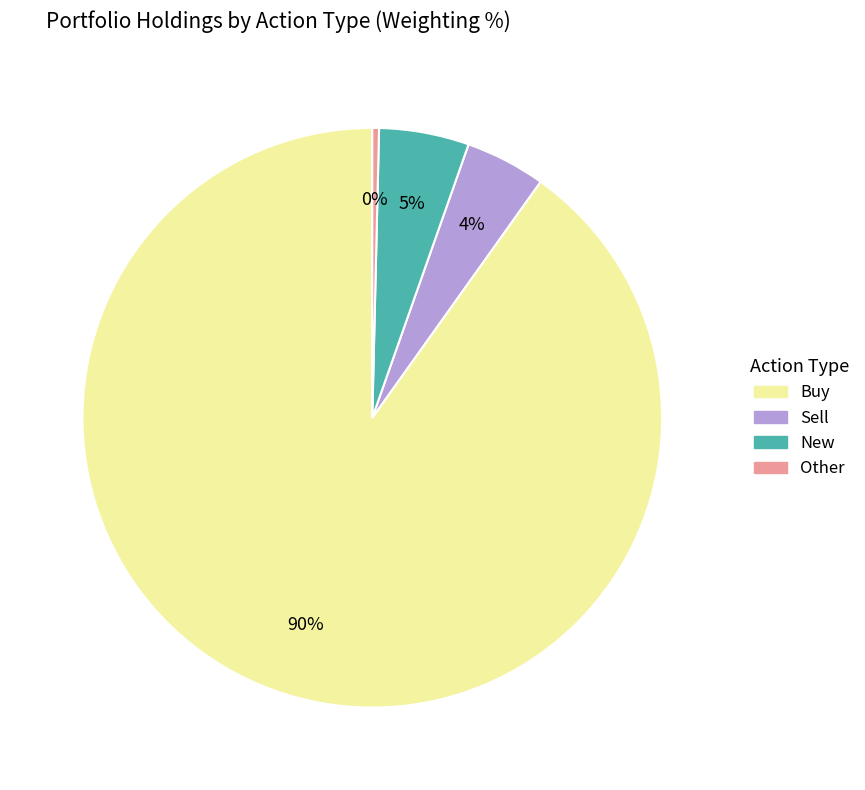

Rank the categories by value from highest to lowest.

Buy, New, Sell, Other